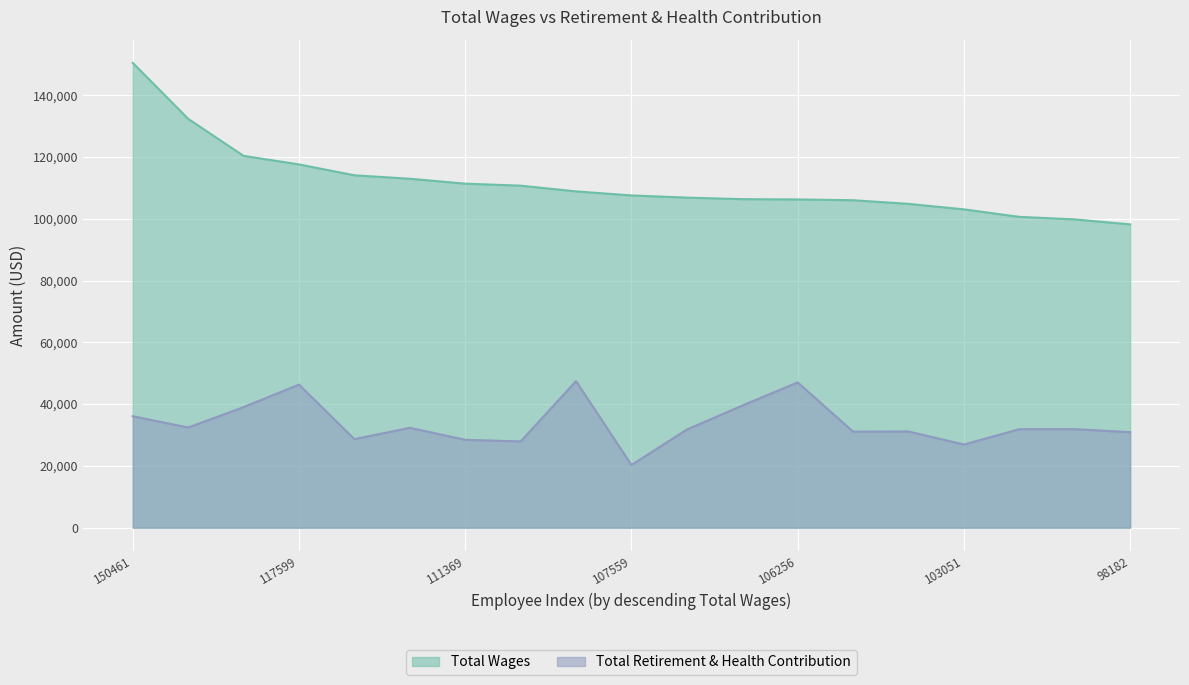

What is the maximum value for Total Wages?

150461